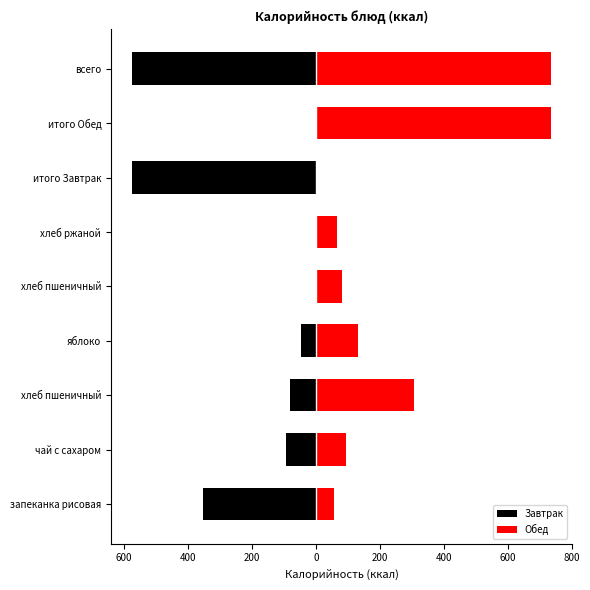

The value of Обед at итого Завтрак is 0.0. True or false?

True